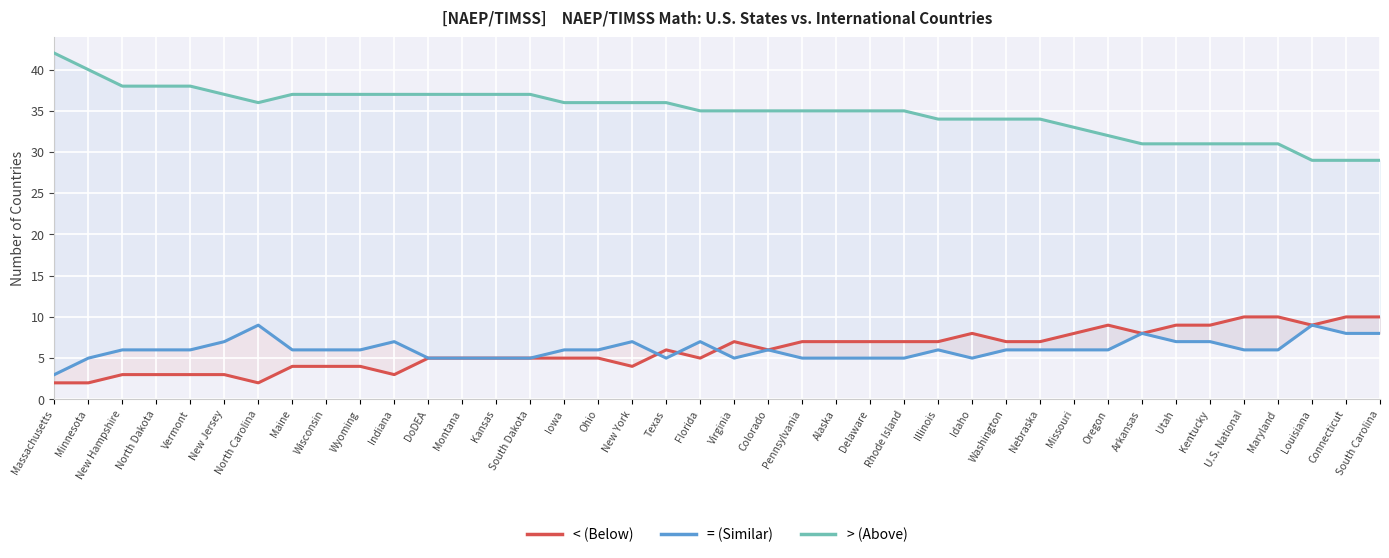

What is the sum of the < (Below) values at Utah and Delaware?

16